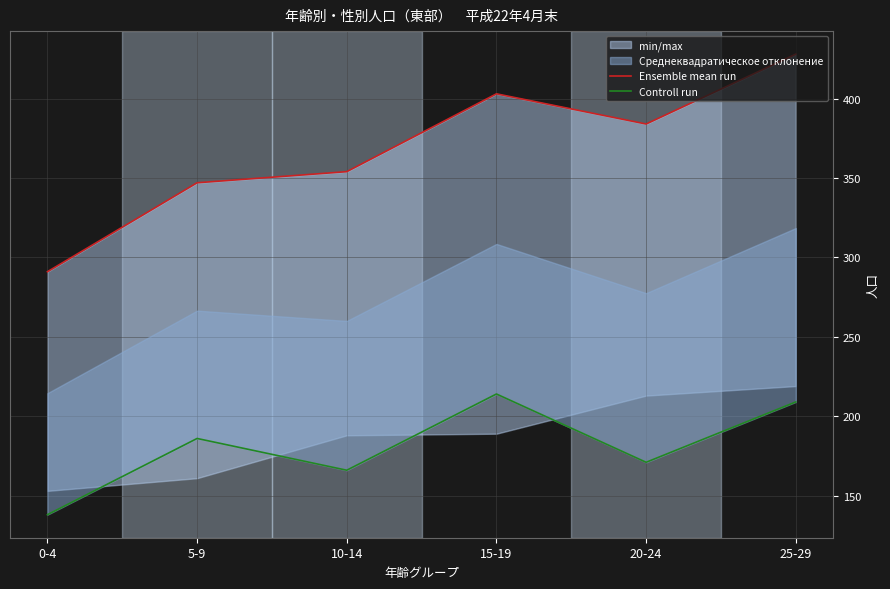

At which label does Ensemble mean run first exceed 384?

15-19